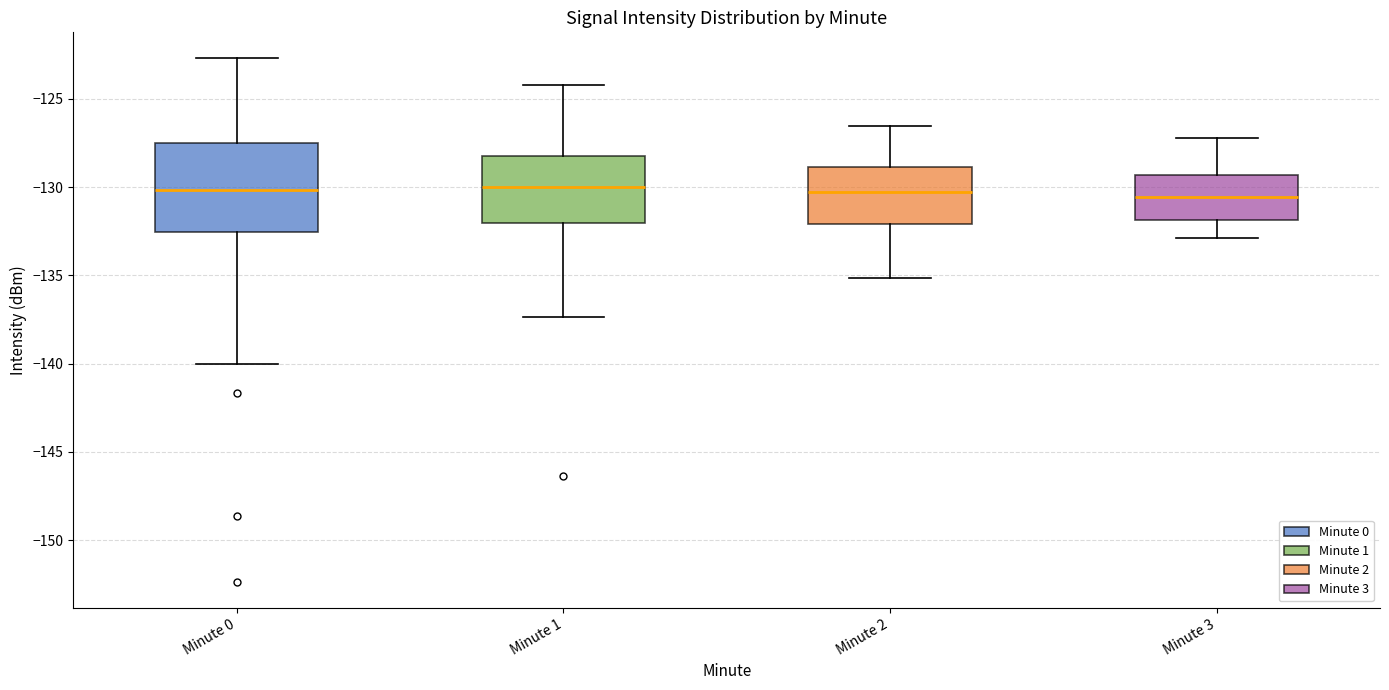

Reading left to right, read every box against the y-axis: the position of its median line, the range the box covers, and the ends of its whiskers. The values are not printed on the chart, so give them approximately, as read against the axis.

Minute 0: median -130.0, box -132.5 to -127.5, whiskers -140.0 to -122.5
Minute 1: median -130.0, box -132.0 to -128.0, whiskers -137.5 to -124.0
Minute 2: median -130.5, box -132.0 to -129.0, whiskers -135.0 to -126.5
Minute 3: median -130.5, box -132.0 to -129.5, whiskers -133.0 to -127.0